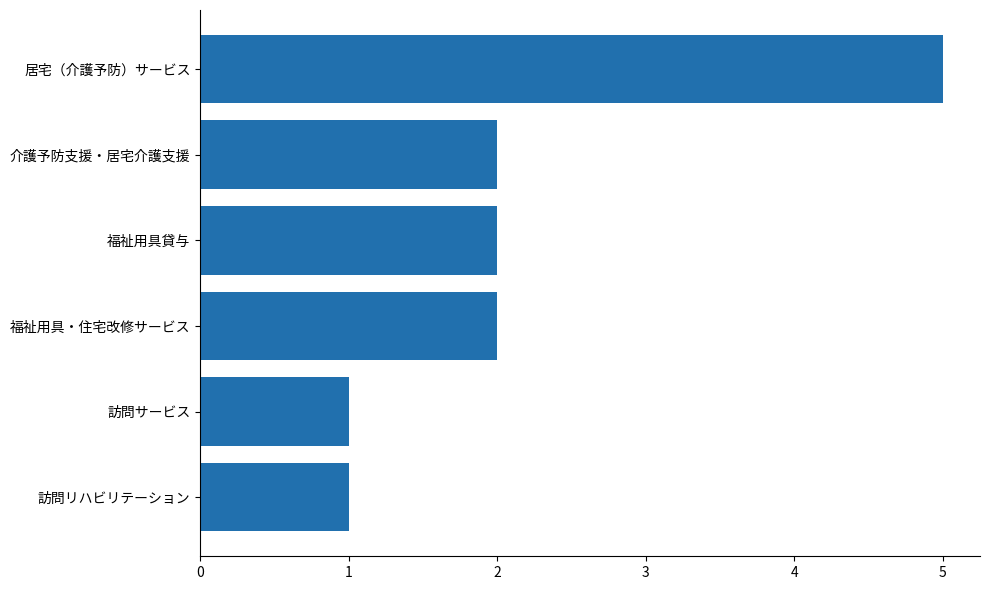

What is the difference between the maximum and minimum values?

4